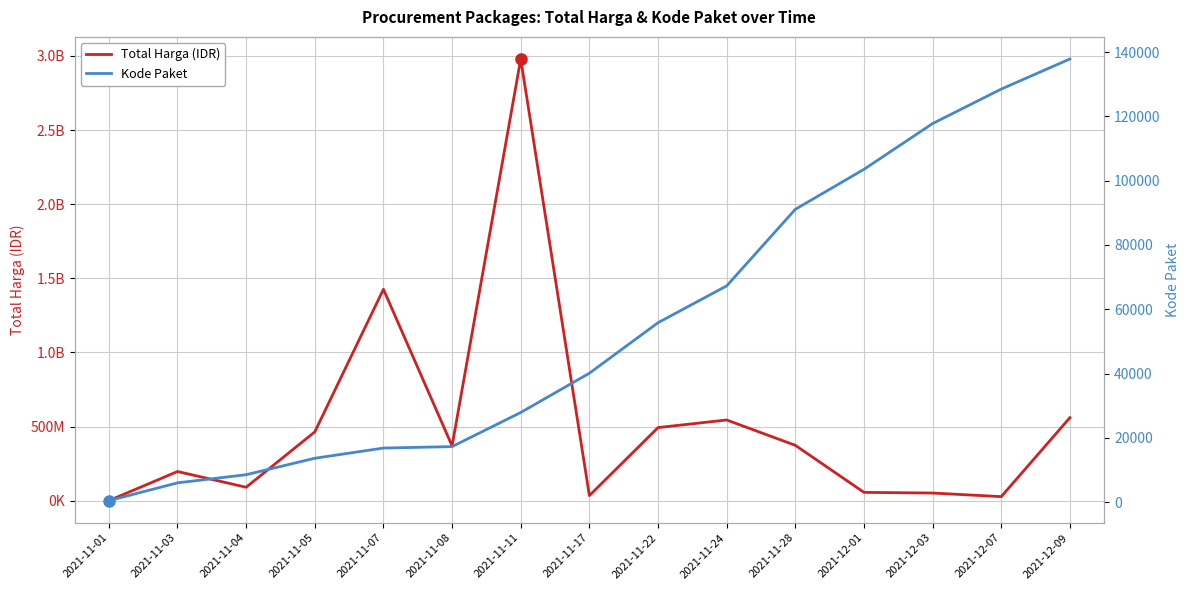

What is the maximum value for Kode Paket?

137876